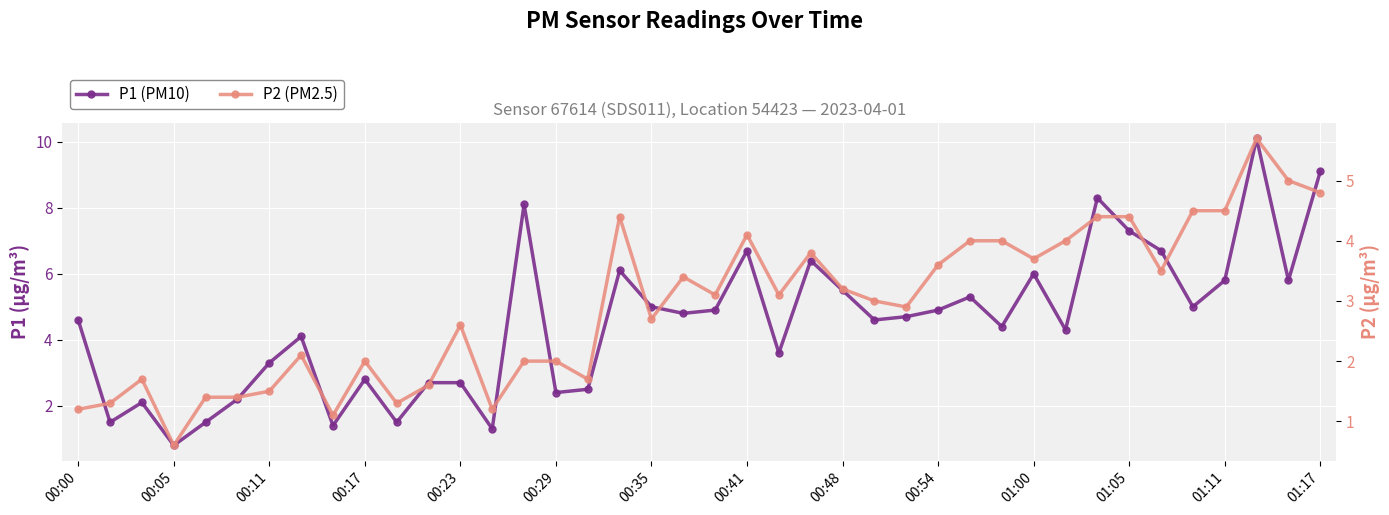

What is the difference between the second highest and second lowest values in the P2 (PM2.5) series?

3.9